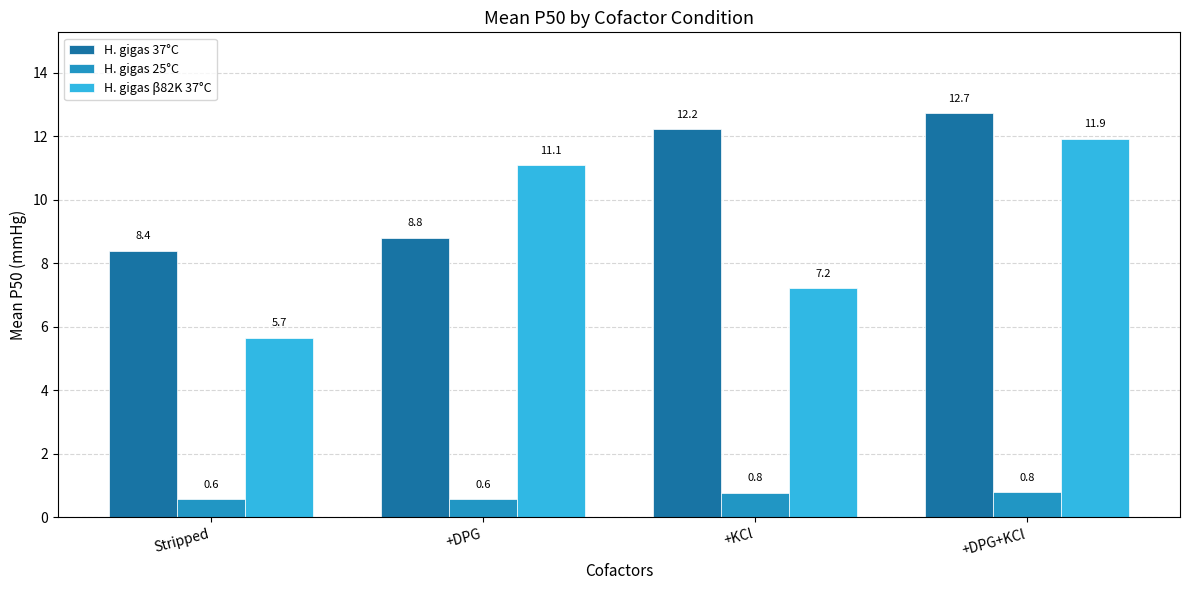

What is the value of the H. gigas 37°C bar at the 2nd from the left?

8.8